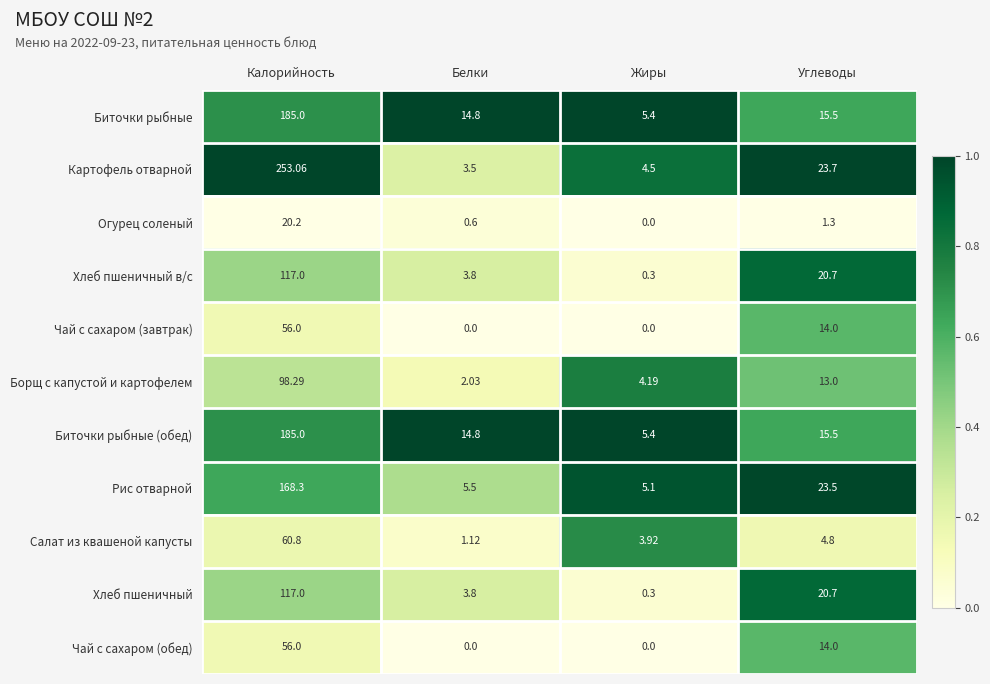

List the labels in order of Борщ с капустой и картофелем value, smallest first.

Белки, Жиры, Углеводы, Калорийность